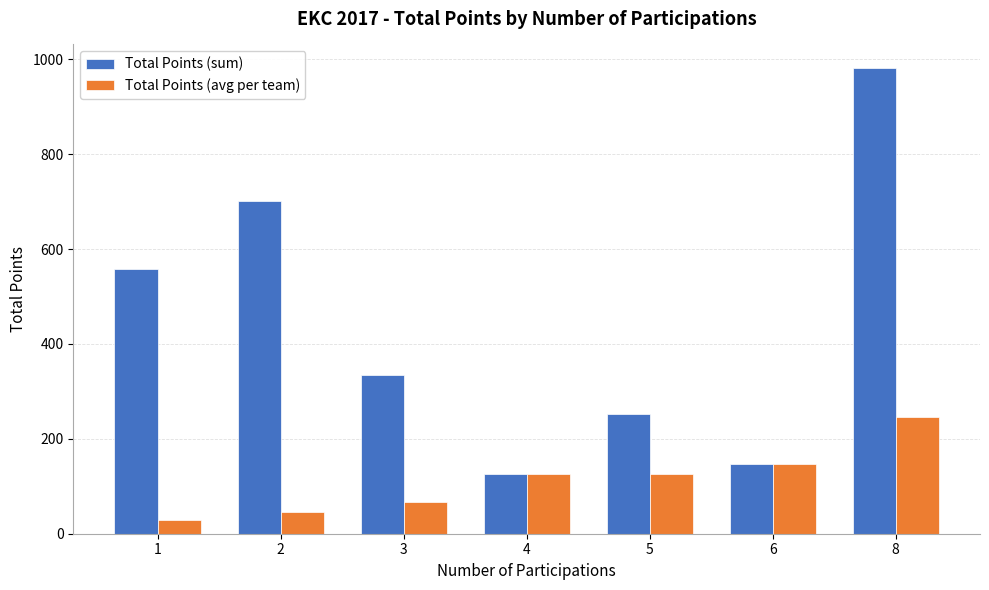

What are all the series names shown in the legend?

Total Points (sum), Total Points (avg per team)